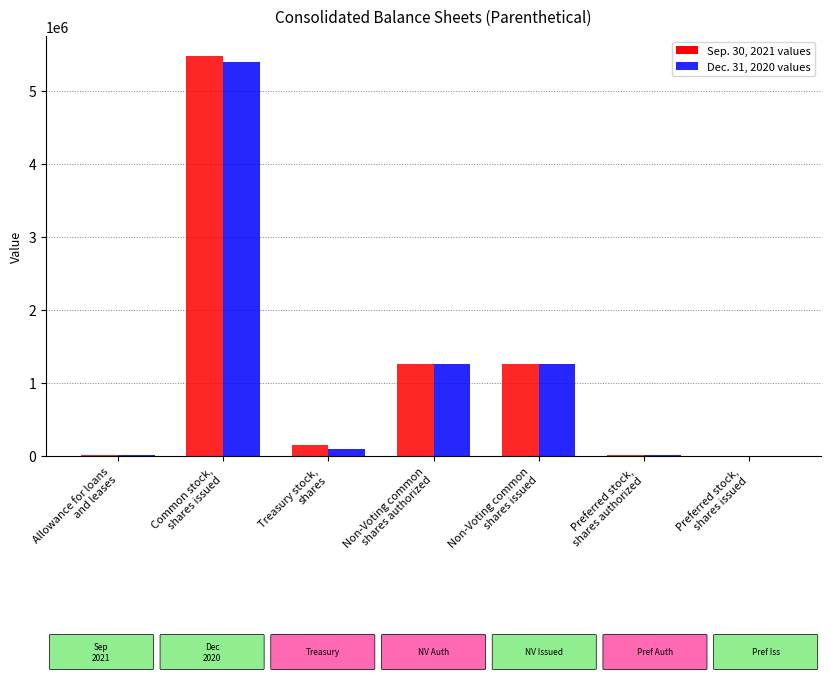

What is the greatest value displayed?

5476294